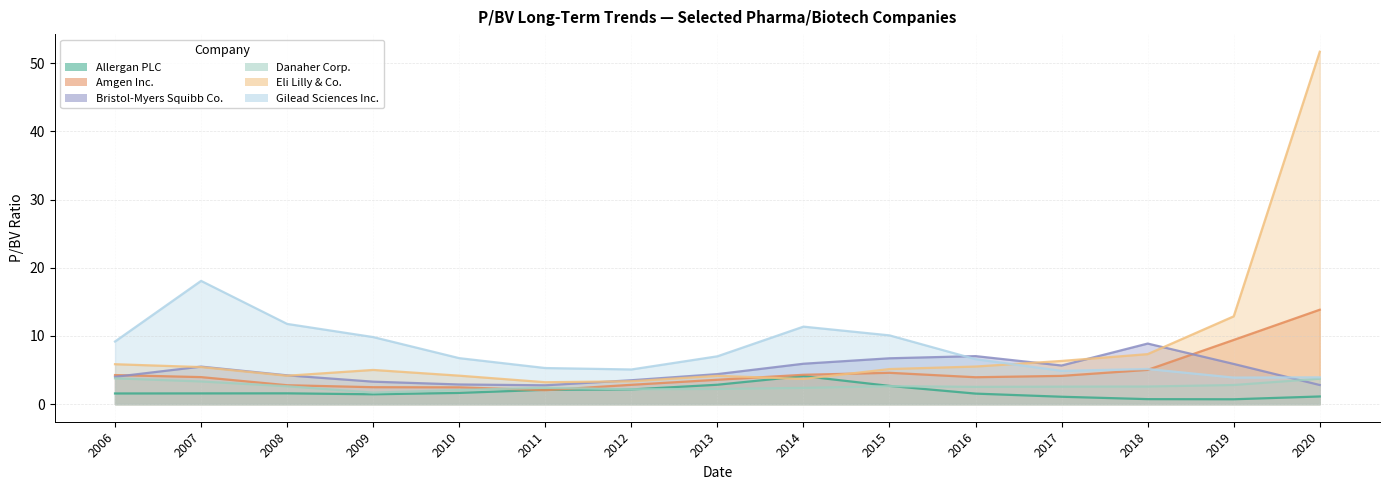

How many series are shown in this chart?

6